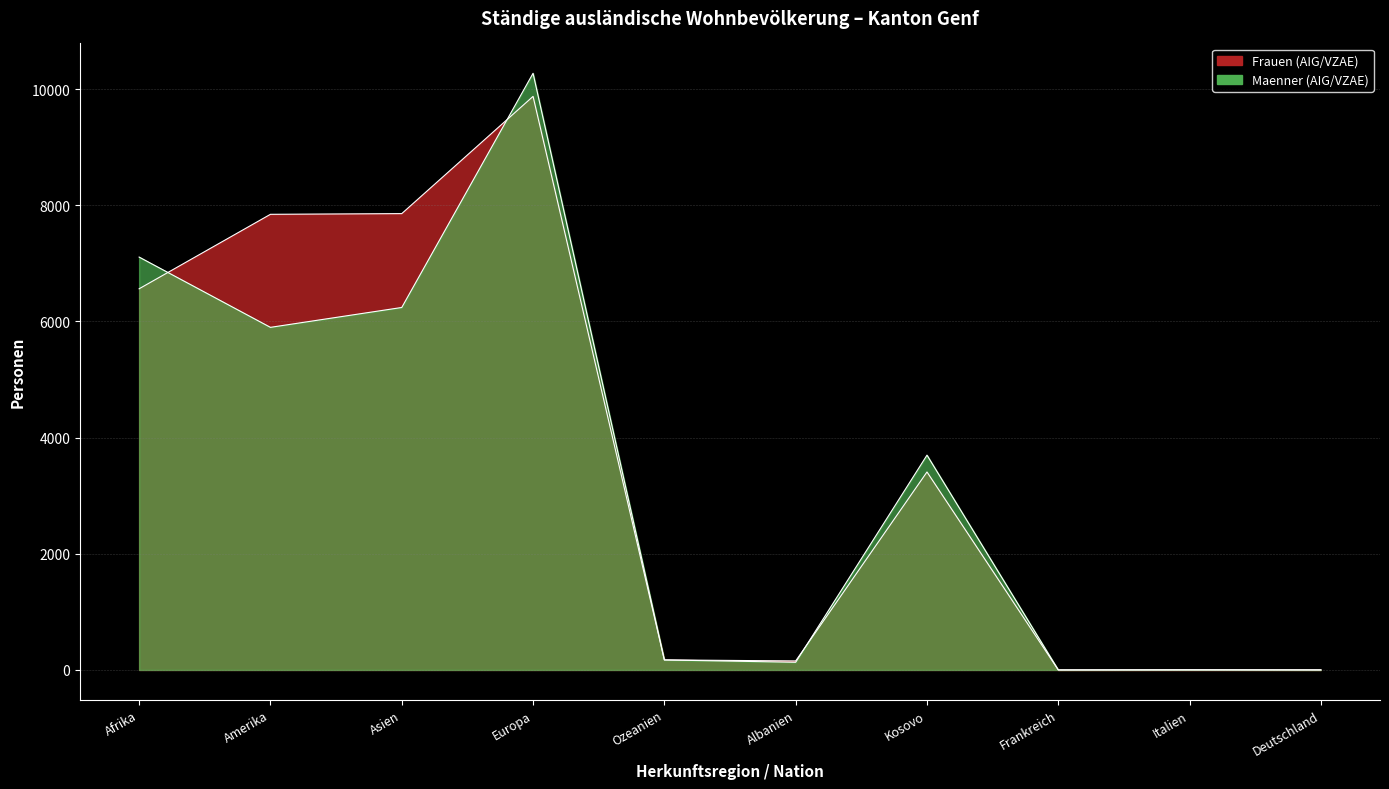

Reading left to right, what are all the values shown in this chart?

Frauen (AIG/VZAE): Afrika=6562	Amerika=7844	Asien=7856	Europa=9874	Ozeanien=173	Albanien=155	Kosovo=3408	Frankreich=0	Italien=0	Deutschland=1
Maenner (AIG/VZAE): Afrika=7108	Amerika=5898	Asien=6240	Europa=10272	Ozeanien=172	Albanien=132	Kosovo=3698	Frankreich=0	Italien=3	Deutschland=0